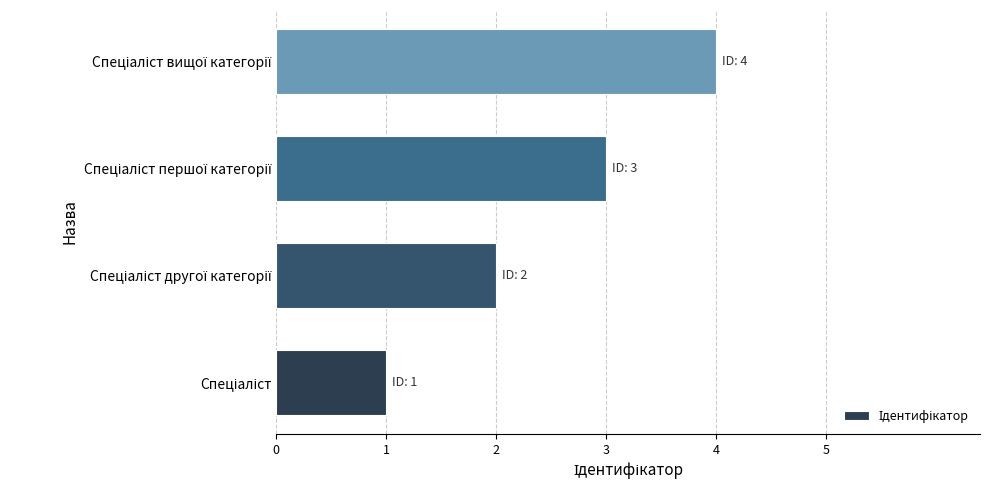

What is the sum of all values?

10